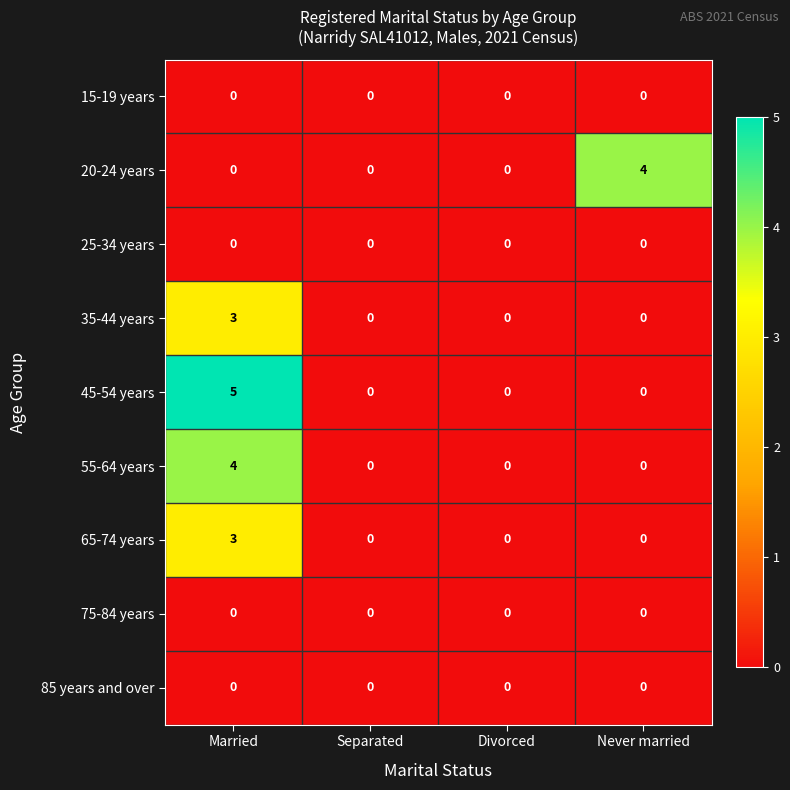

What is the sum of all 35-44 years values?

3